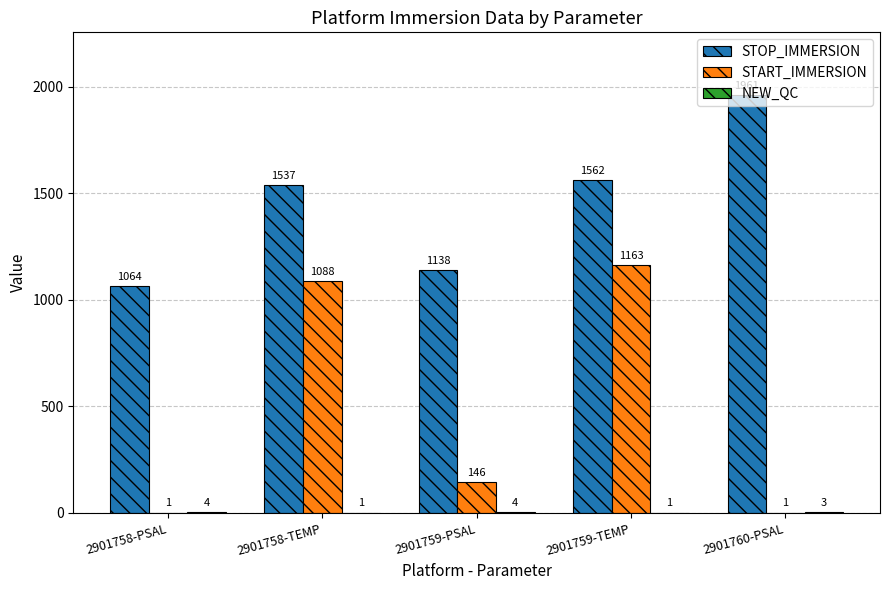

What is the total value across all series at 2901758-PSAL?

1069